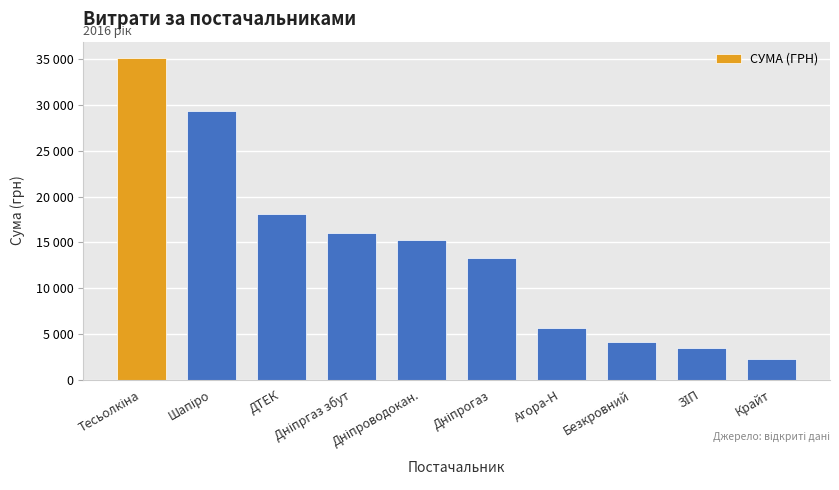

List the labels in order of value, largest first.

Тесьолкіна, Шапіро, ДТЕК, Дніпргаз збут, Дніпроводокан., Дніпрогаз, Агора-Н, Безкровний, ЗІП, Крайт